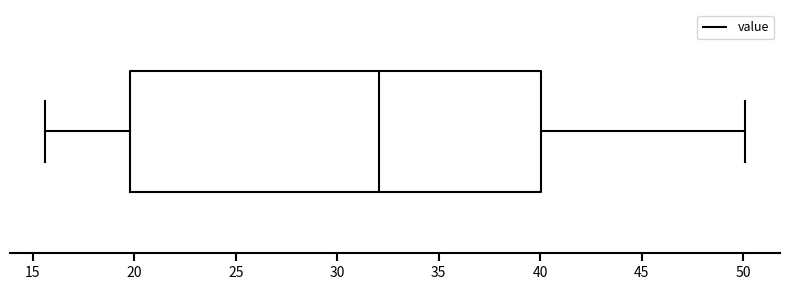

Where is the right edge of the box on the x-axis? The values are not printed on the chart, so give them approximately, as read against the axis.

40.0